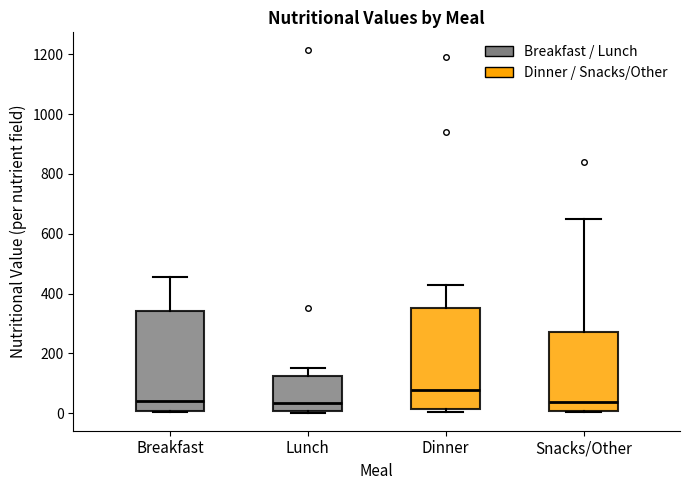

Where is the lower edge of the box for Breakfast on the y-axis? The values are not printed on the chart, so give them approximately, as read against the axis.

0